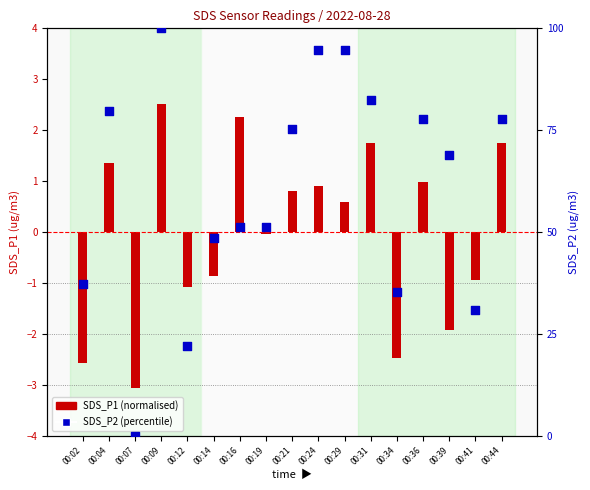

Which series reaches the maximum Y coordinate?

SDS_P2